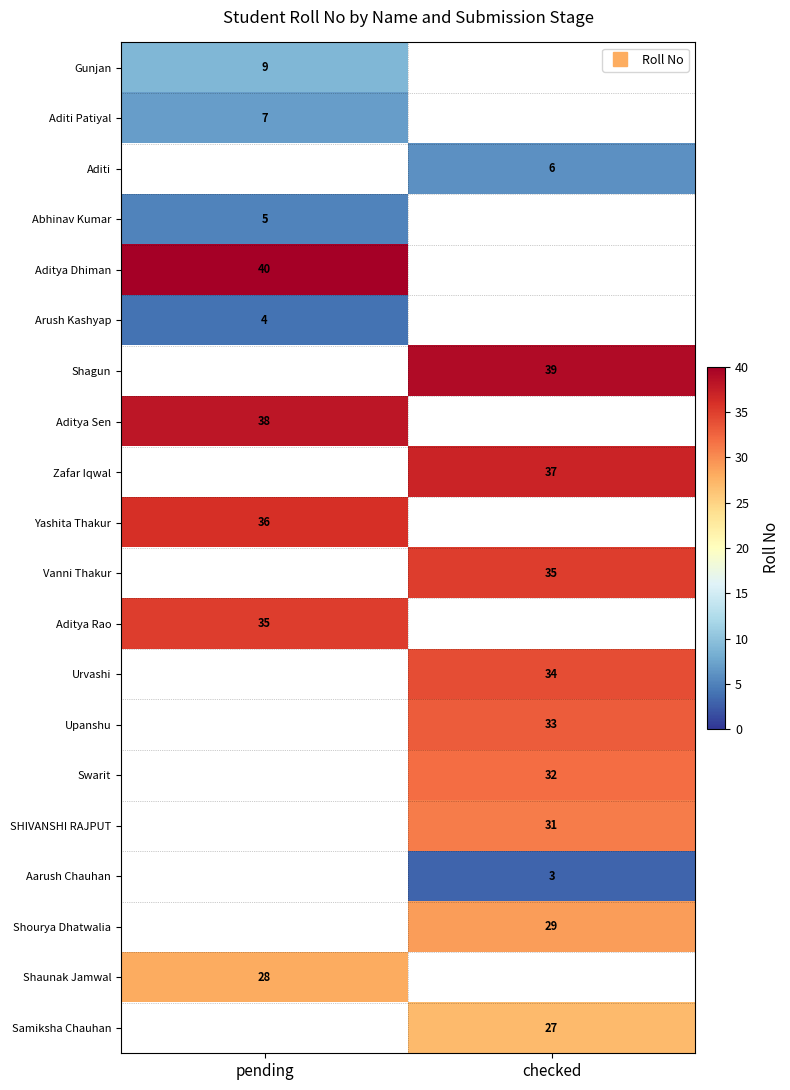

What is the approximate value of Aditya Dhiman at pending?

40.0